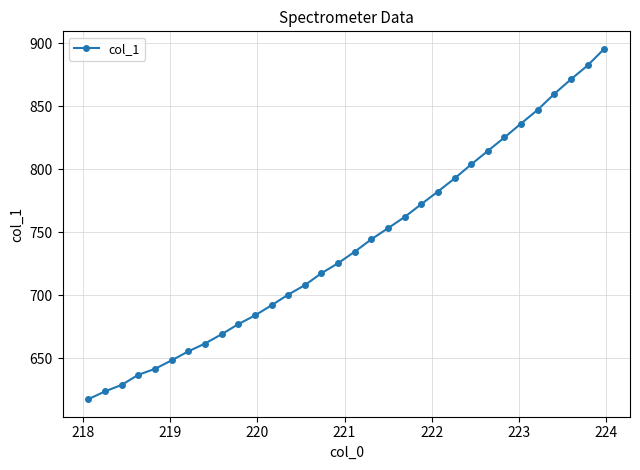

What is the average value?

739.6